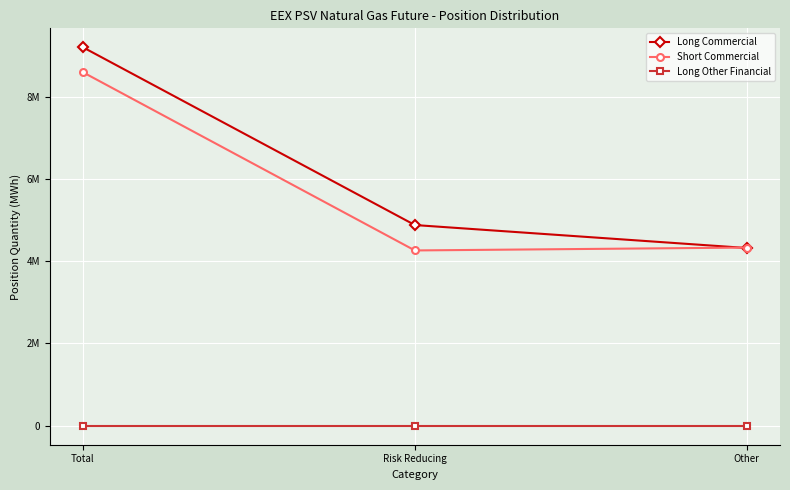

Which has a higher value, Risk Reducing or Other?

Risk Reducing